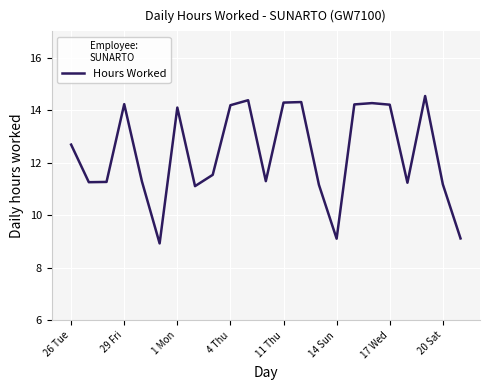

What is the minimum value shown in the chart?

8.9